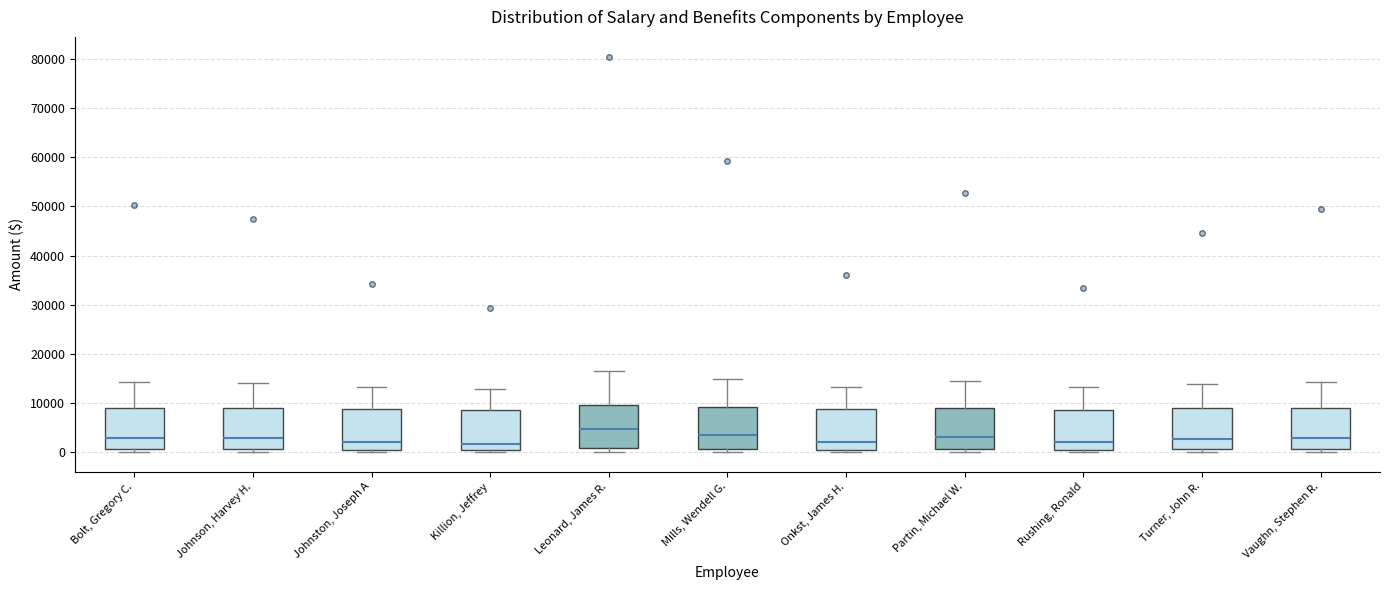

Where is the lower edge of the box for Leonard, James R. on the y-axis? The values are not printed on the chart, so give them approximately, as read against the axis.

1000